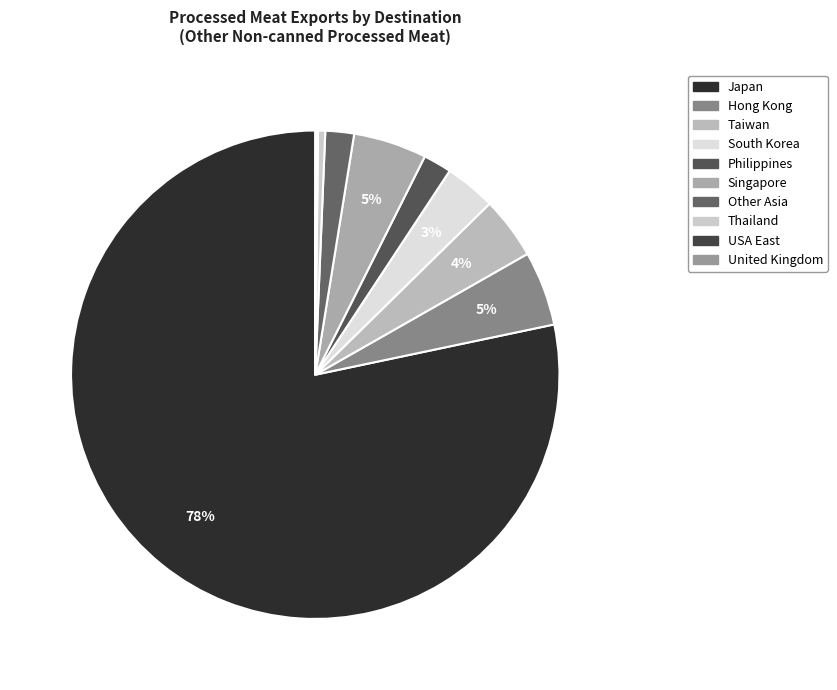

Is there a majority slice in this chart?

Yes